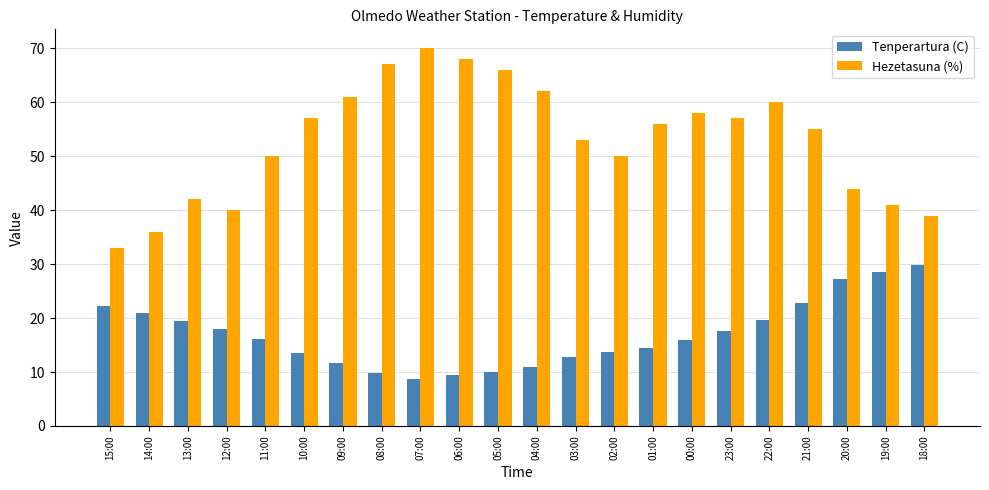

What is the total value across all series at 12:00?

58.0